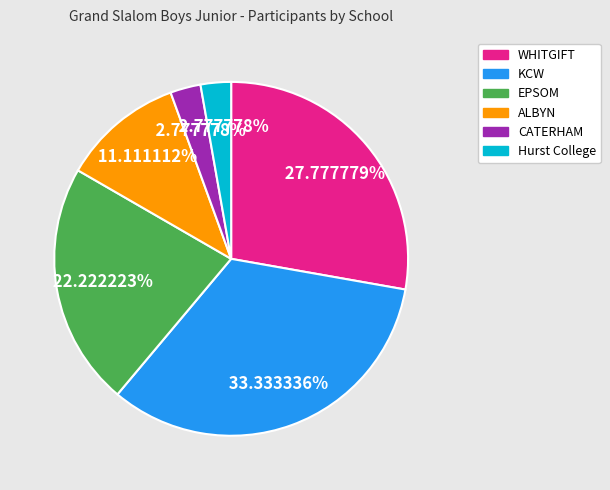

To the nearest percent, what percentage of the pie is WHITGIFT?

28%